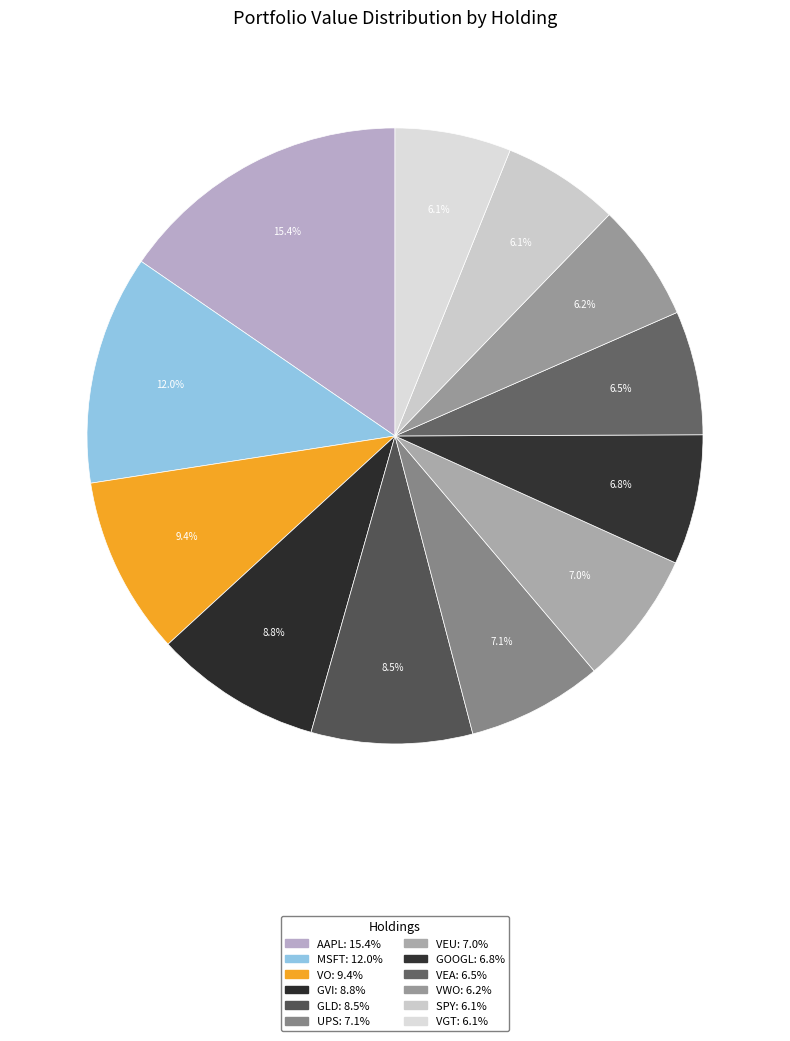

How many slices are in this pie chart?

12